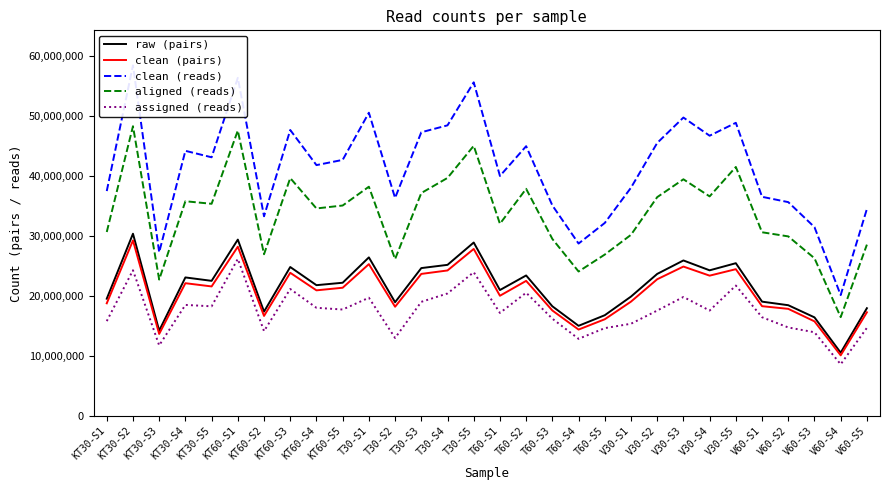

What is the total value across all series at KT60-S4?

137057093